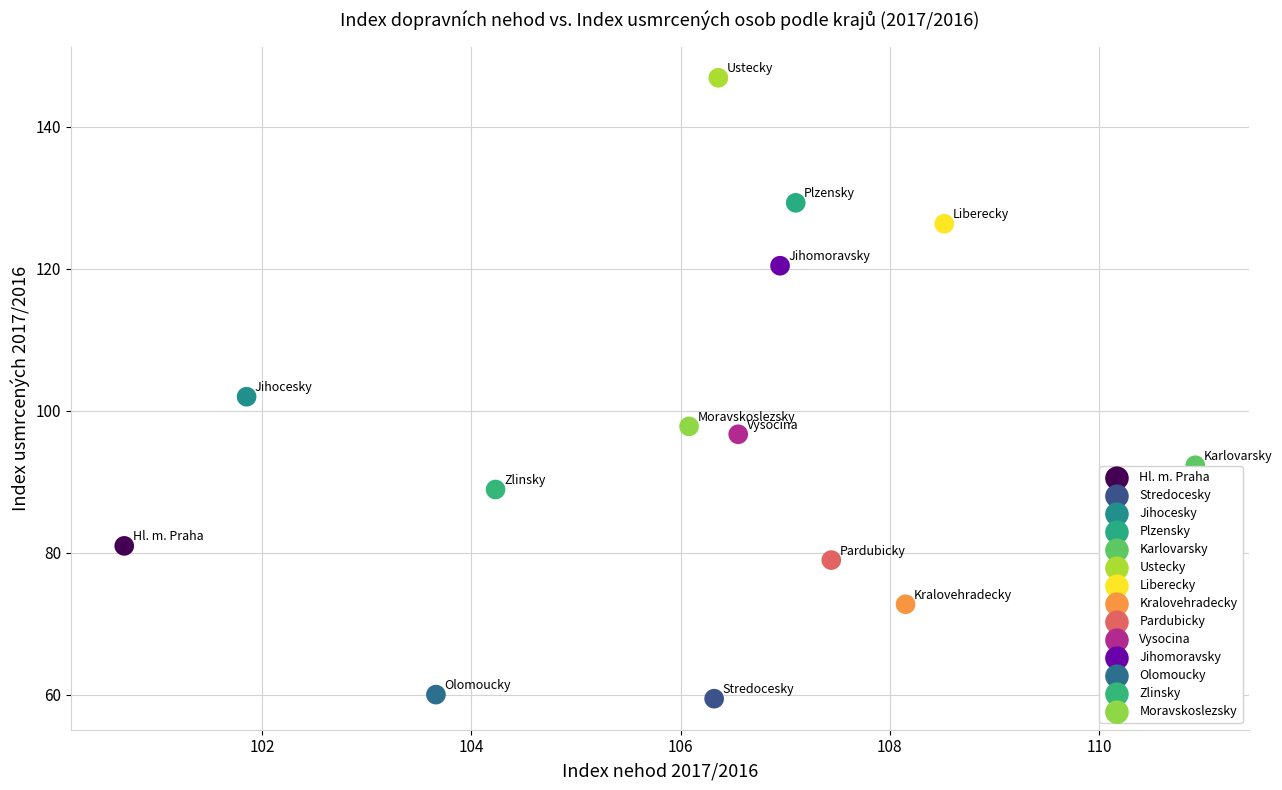

What are all the series names shown in the legend?

Hl. m. Praha, Stredocesky, Jihocesky, Plzensky, Karlovarsky, Ustecky, Liberecky, Kralovehradecky, Pardubicky, Vysocina, Jihomoravsky, Olomoucky, Zlinsky, Moravskoslezsky